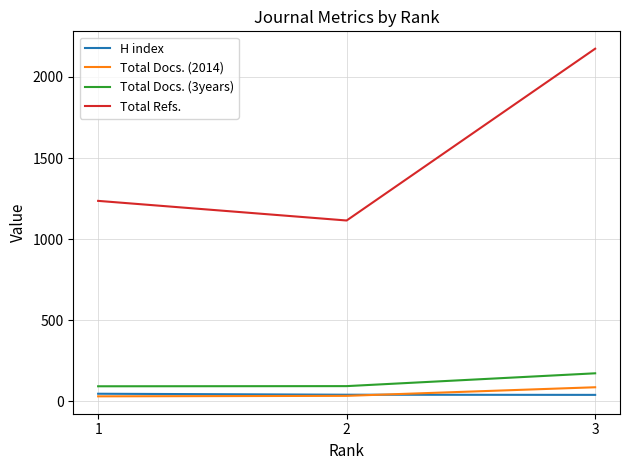

The value of Total Refs. at 1 is 1236. True or false?

True